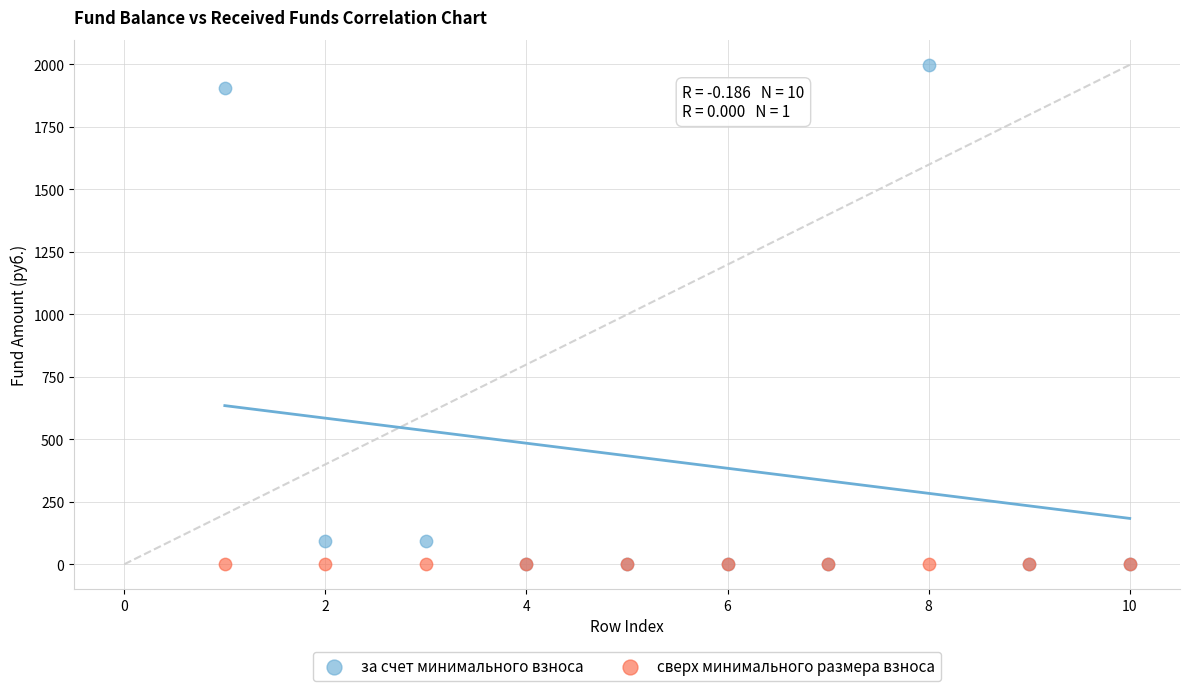

What are all the series names shown in the legend?

за счет минимального взноса, сверх минимального размера взноса